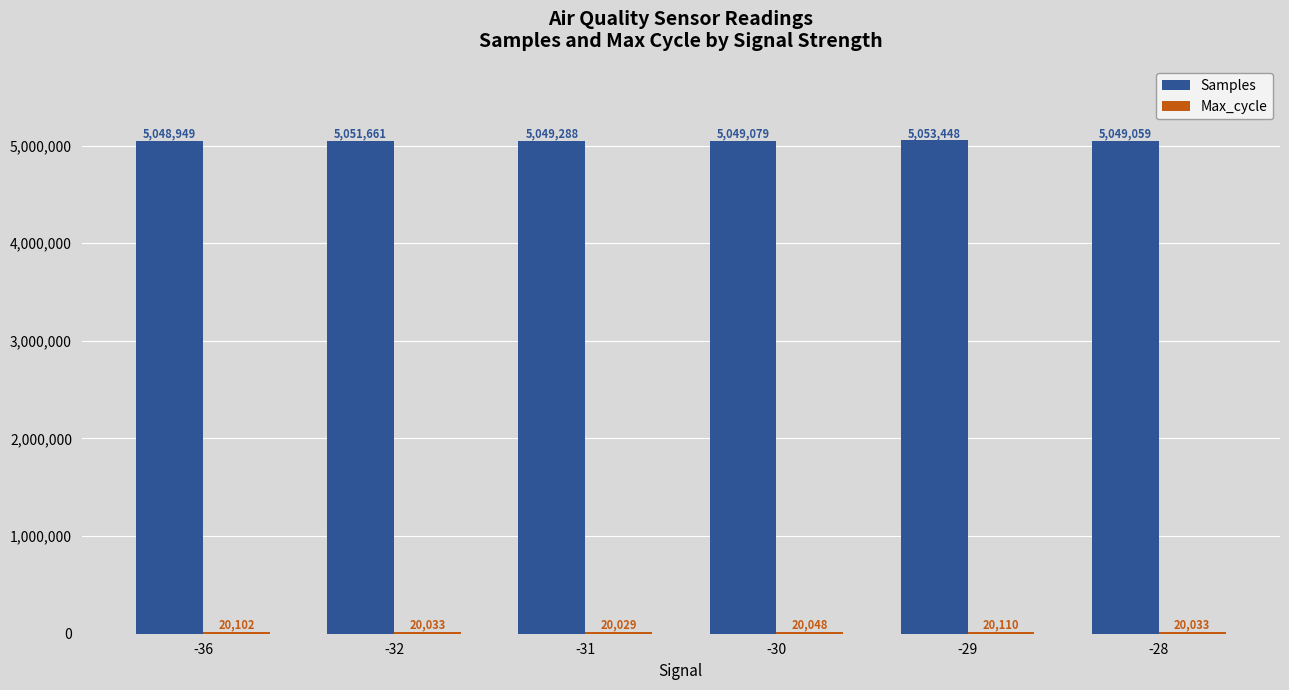

What is the average value of the Samples series?

5050247